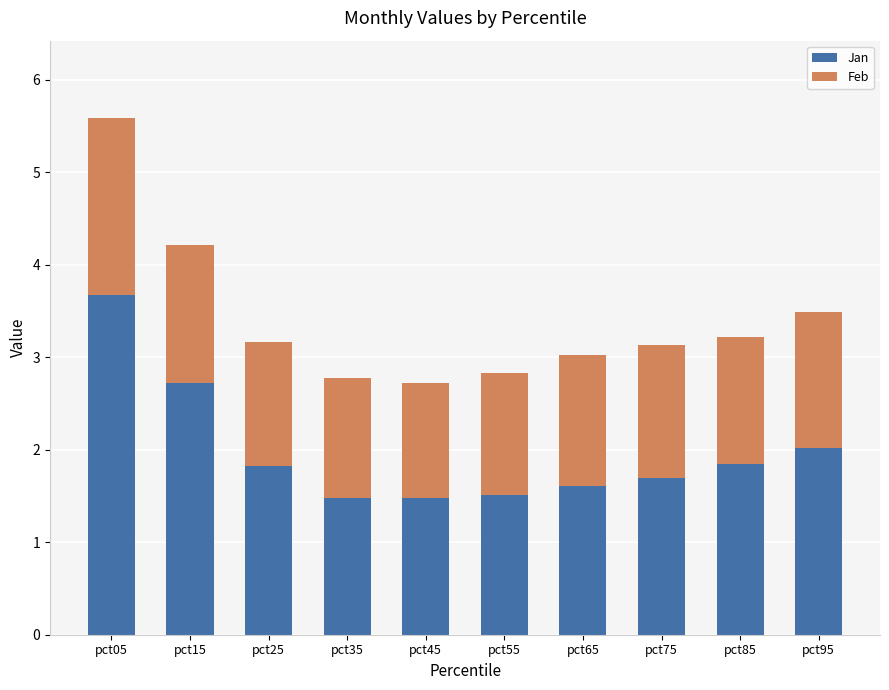

Which category has the highest value in the Jan series?

pct05